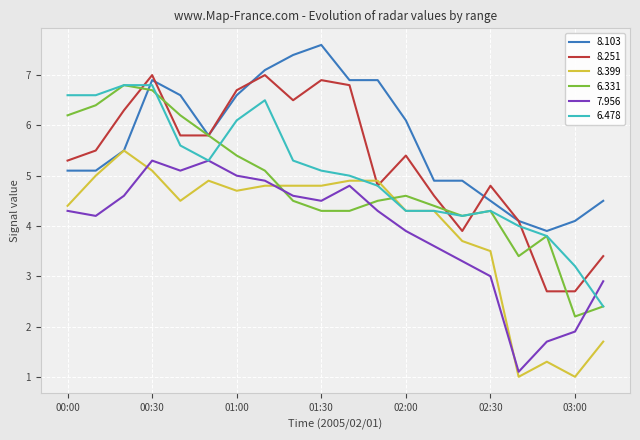

What is the smallest value displayed?

1.0